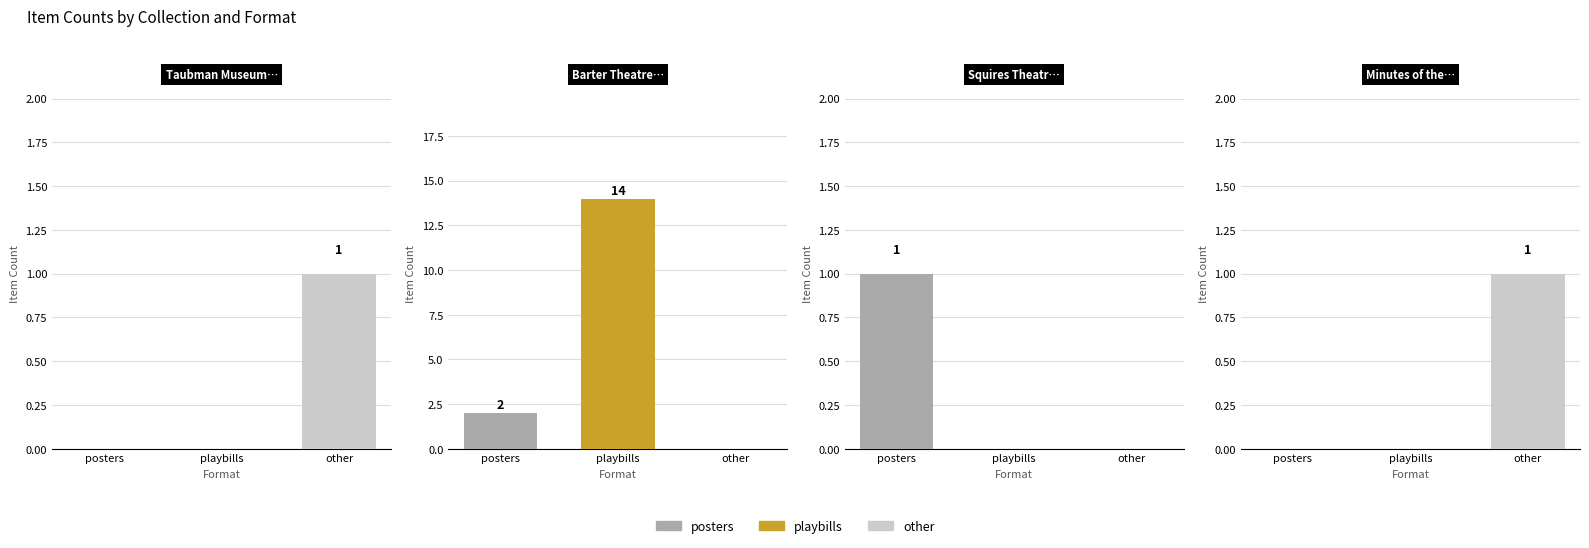

Rank the series by their maximum value, from lowest to highest.

other, posters, playbills